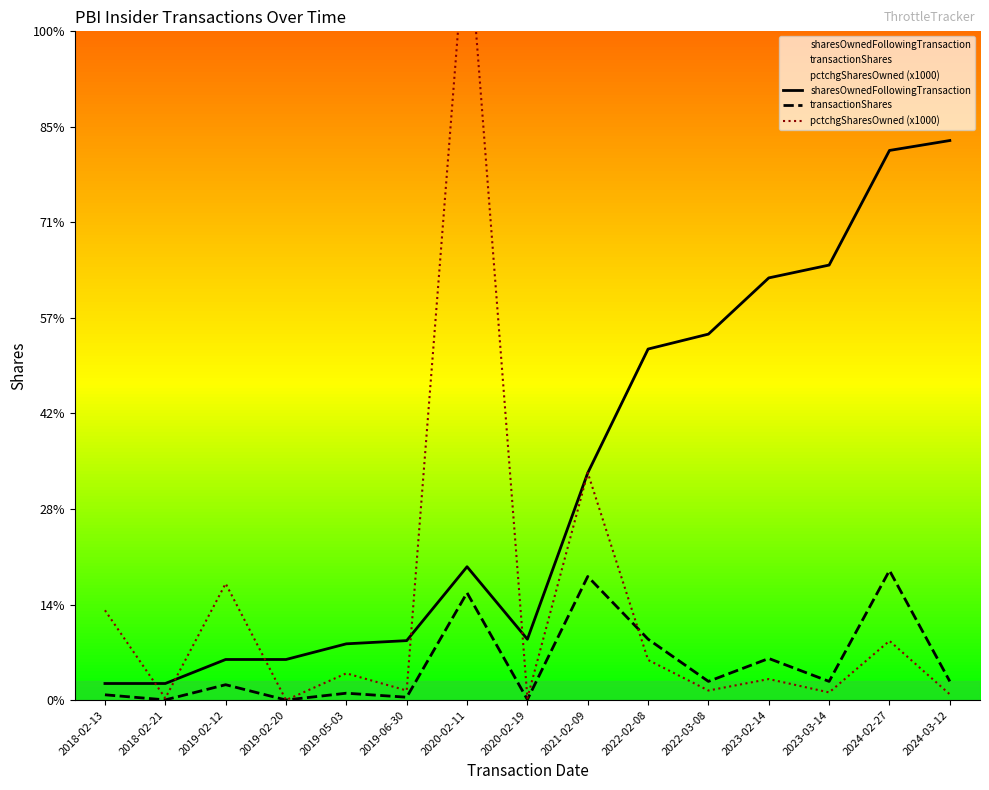

Between which two adjacent categories do pctchgSharesOwned (x1000) and sharesOwnedFollowingTransaction first intersect?

2018-02-13 and 2018-02-21